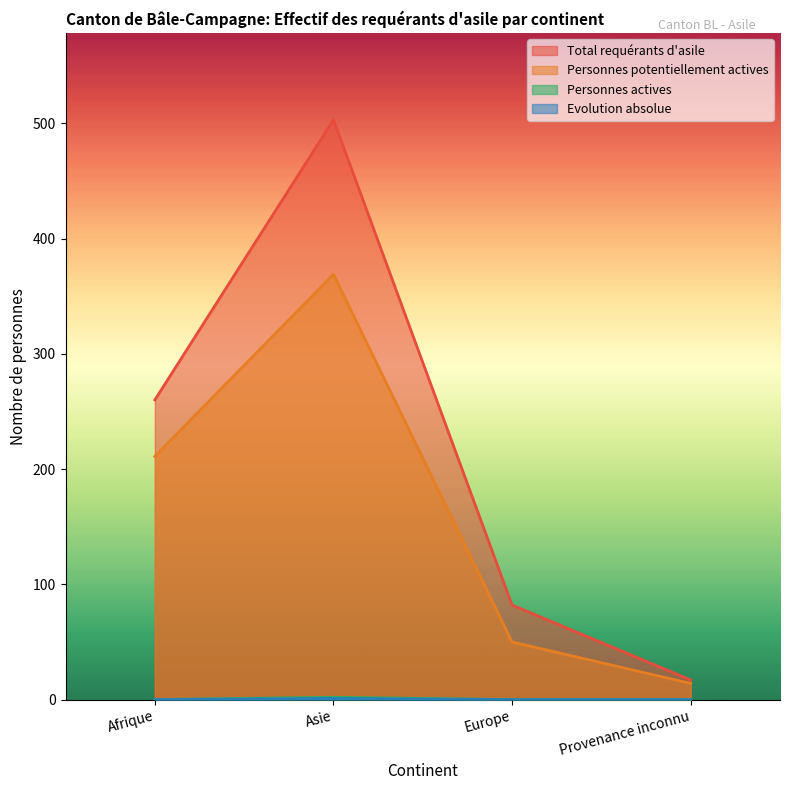

How many Evolution absolue values are between 0 and 1?

4